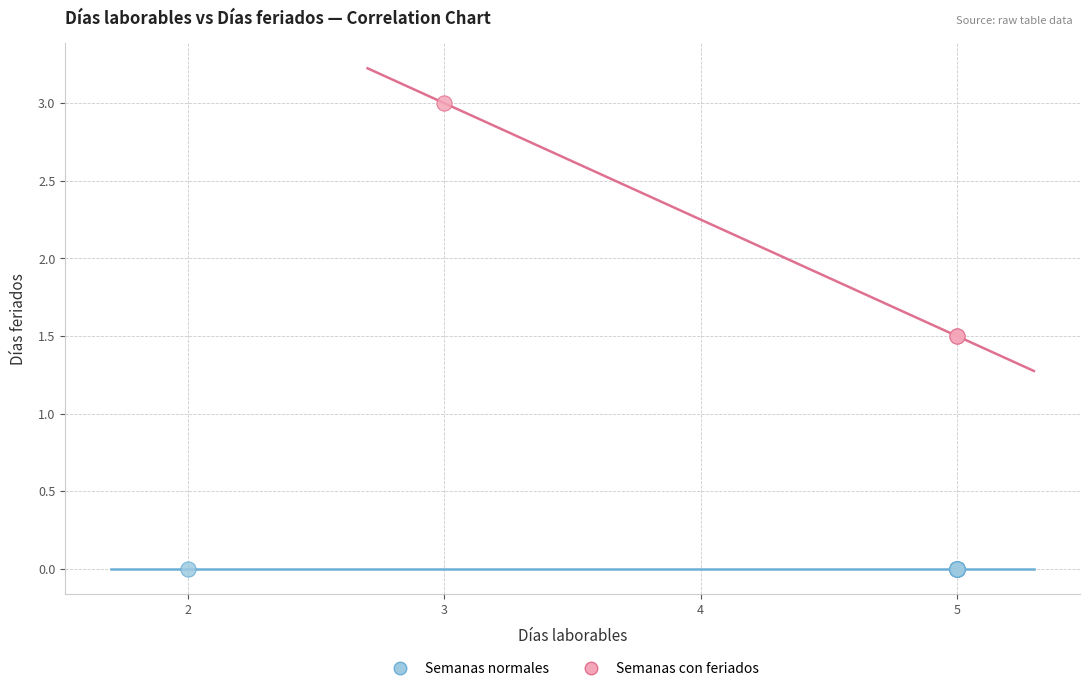

Which series reaches the minimum Y coordinate?

Semanas normales